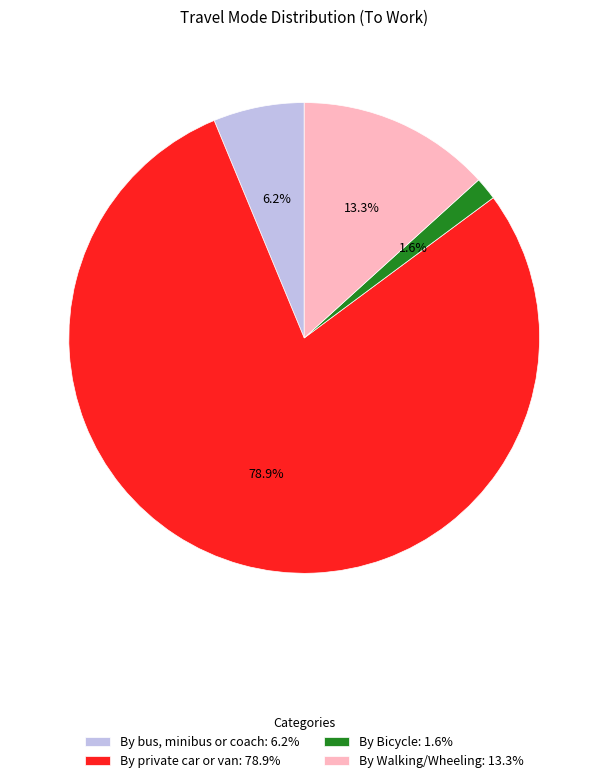

True or false: By private car or van accounts for 85% of the total.

False